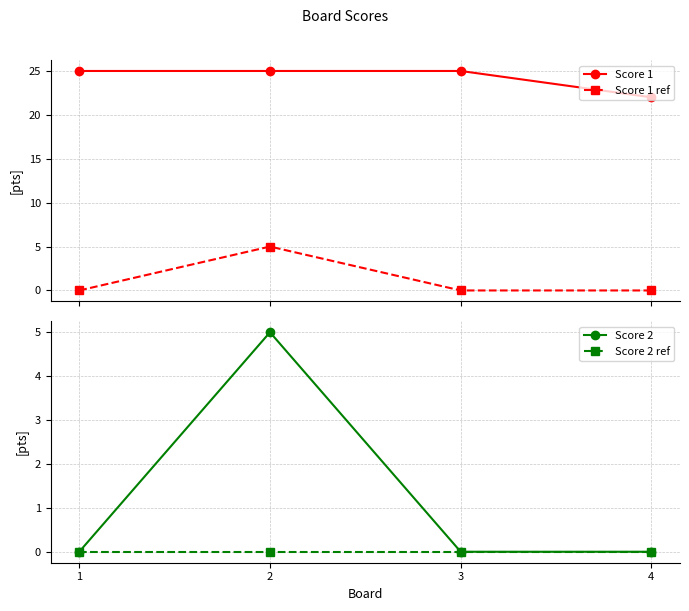

At how many categories does at least one series exceed 20?

4